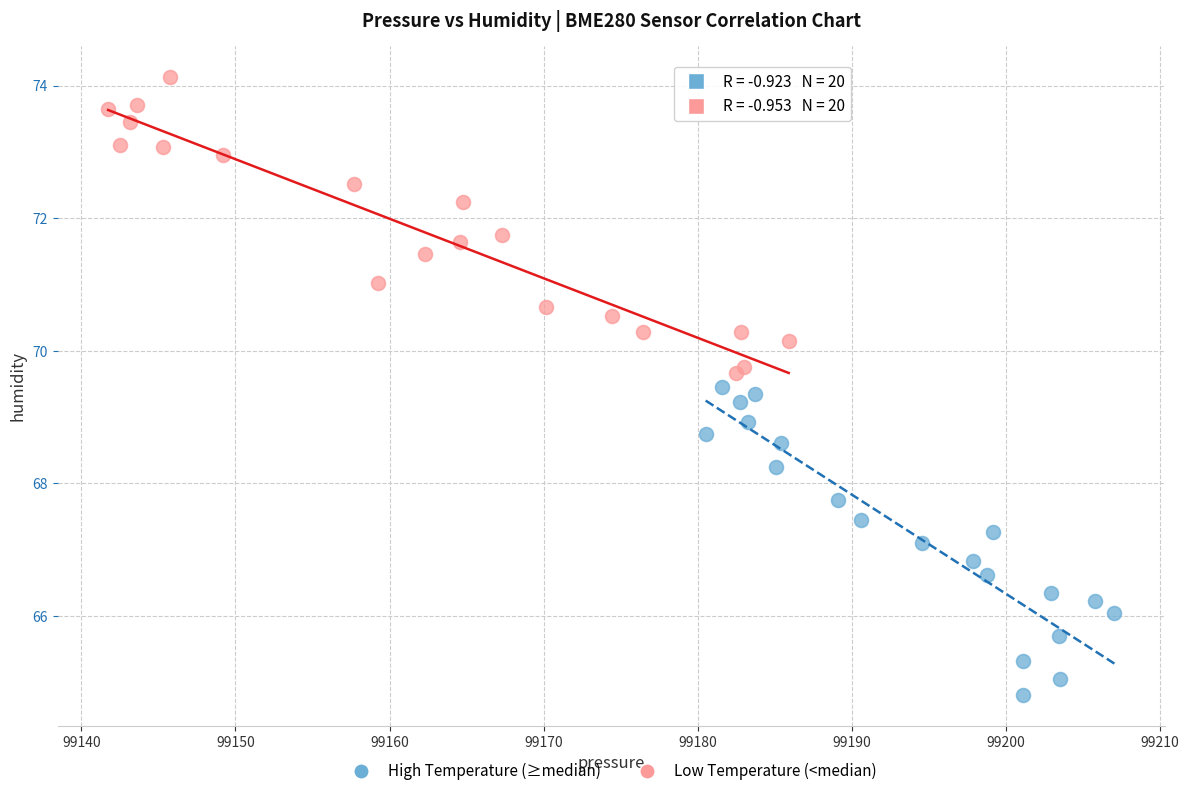

What are all the series names shown in the legend?

High Temperature (≥median), Low Temperature (<median)